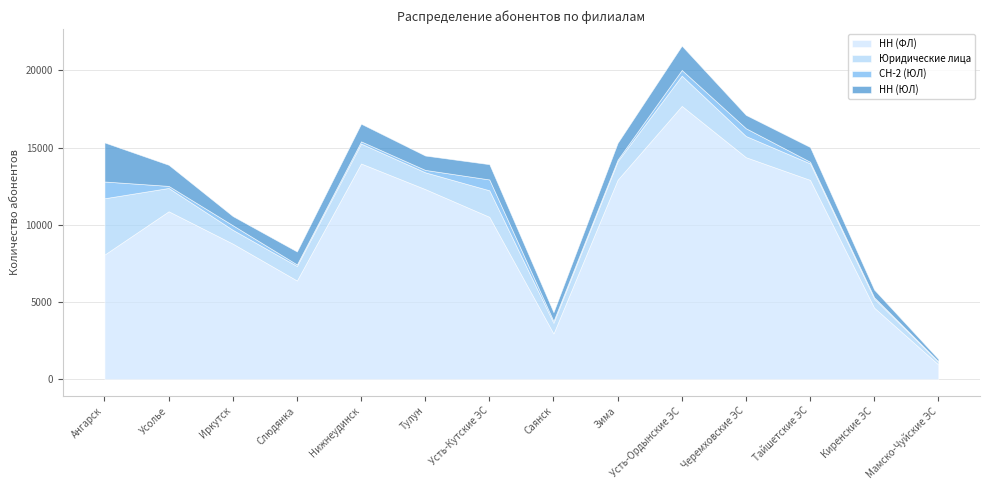

What is the label of the 6th point from the left?

Тулун